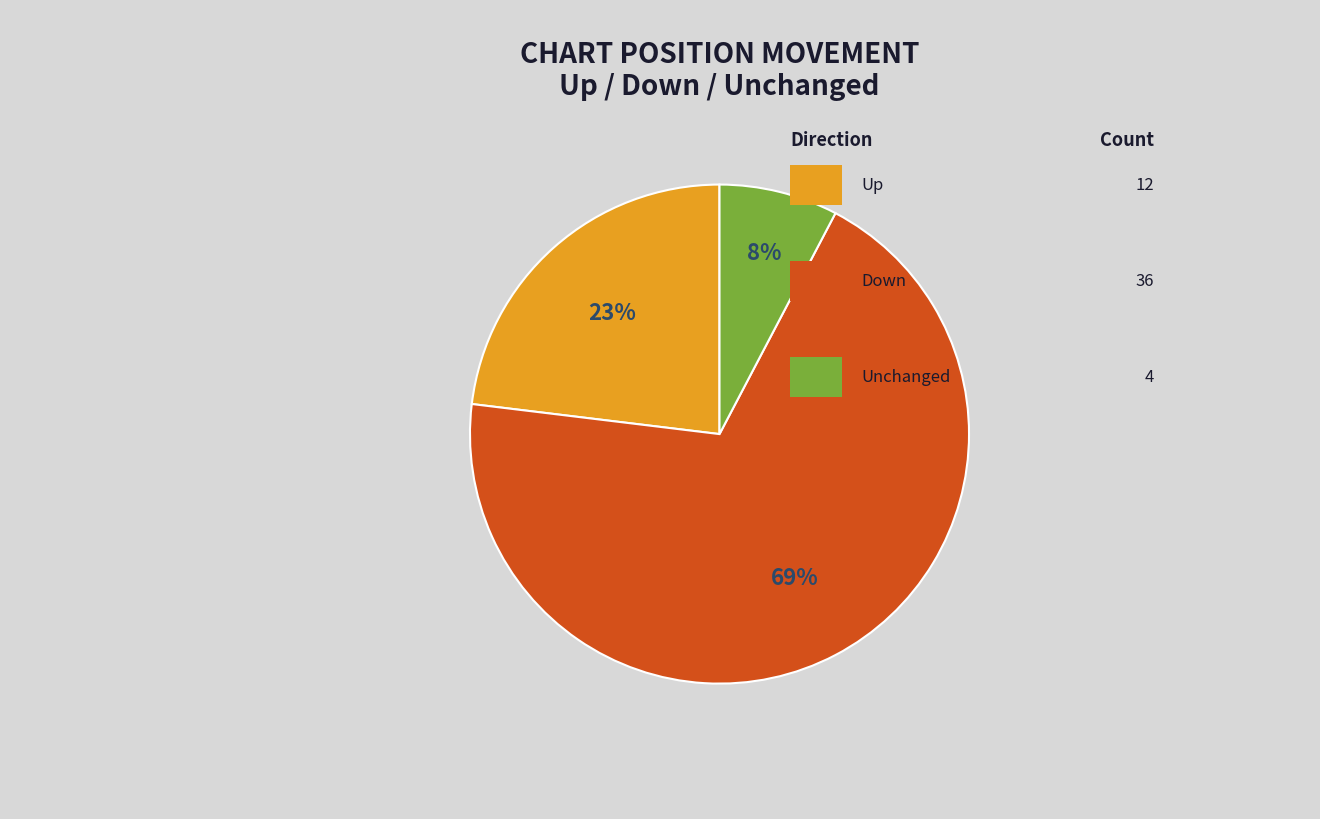

Does any single category account for the majority?

Yes